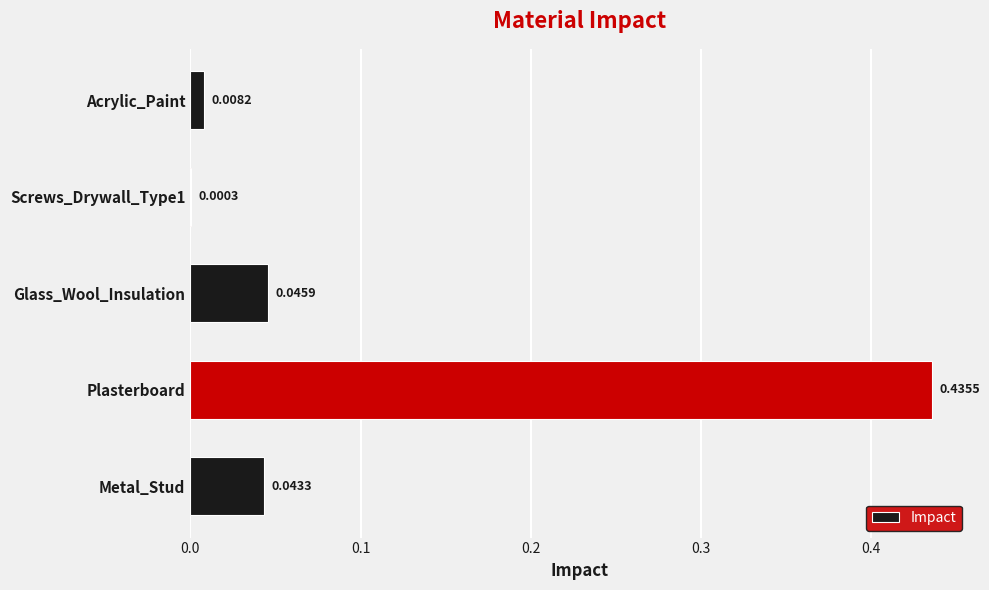

Where is the data nearest to the value 0?

Screws_Drywall_Type1